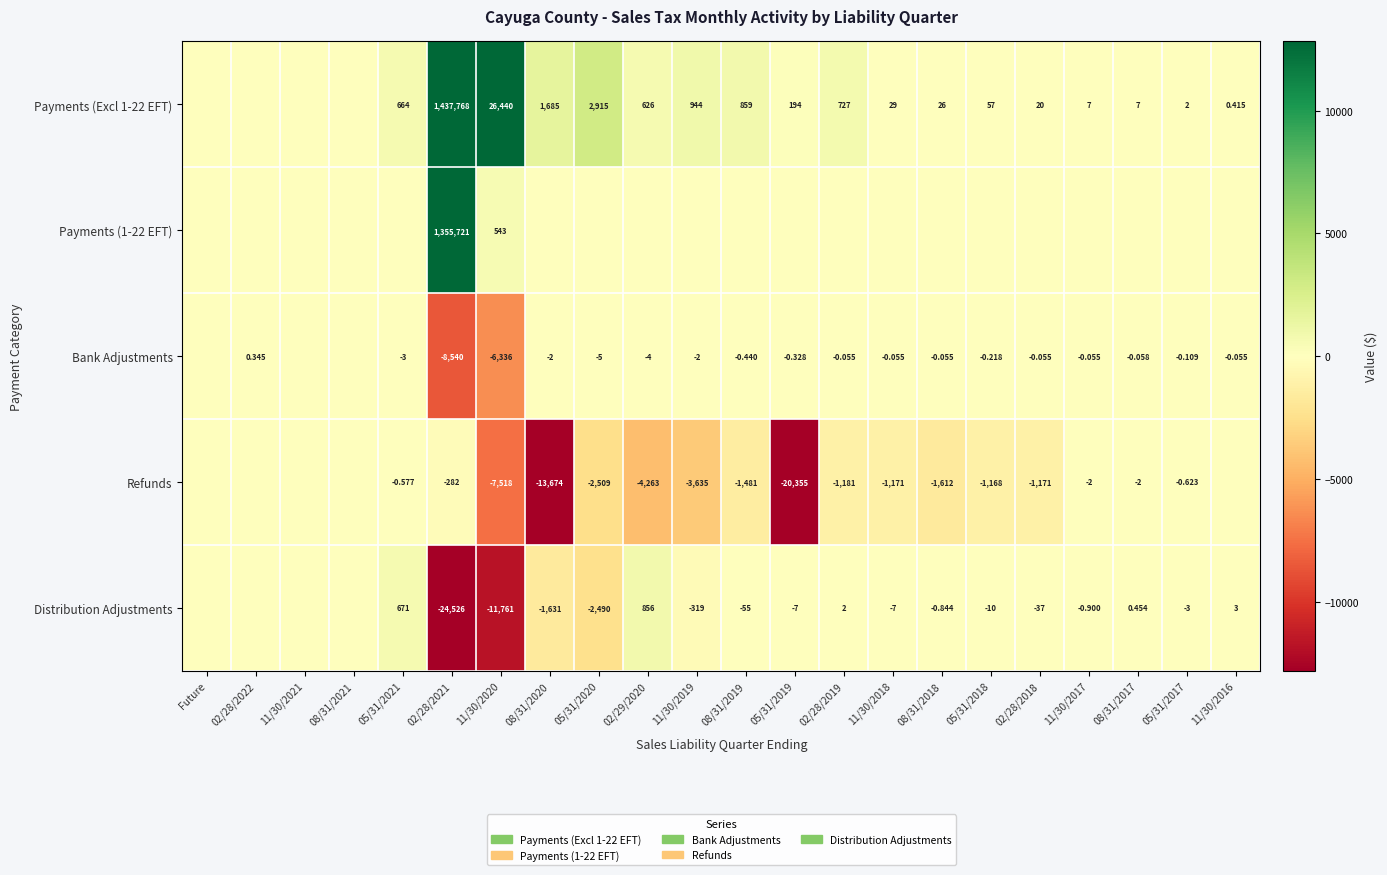

Between 02/28/2022 and 05/31/2017, which series saw the biggest shift?

Distribution Adjustments